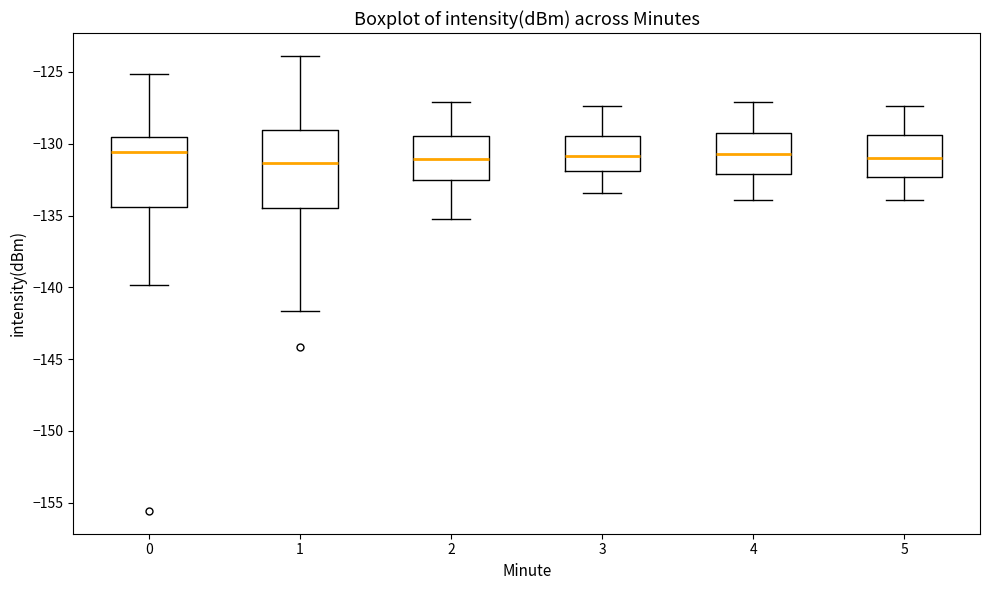

Reading left to right, transcribe this box plot: for each box, give where its median line is, the range the box spans, and where its two whiskers end, as read against the y-axis. The values are not printed on the chart, so give them approximately, as read against the axis.

0: median -130.5, box -134.5 to -129.5, whiskers -140.0 to -125.0
1: median -131.5, box -134.5 to -129.0, whiskers -141.5 to -124.0
2: median -131.0, box -132.5 to -129.5, whiskers -135.0 to -127.0
3: median -131.0, box -132.0 to -129.5, whiskers -133.5 to -127.5
4: median -130.5, box -132.0 to -129.5, whiskers -134.0 to -127.0
5: median -131.0, box -132.5 to -129.5, whiskers -134.0 to -127.5